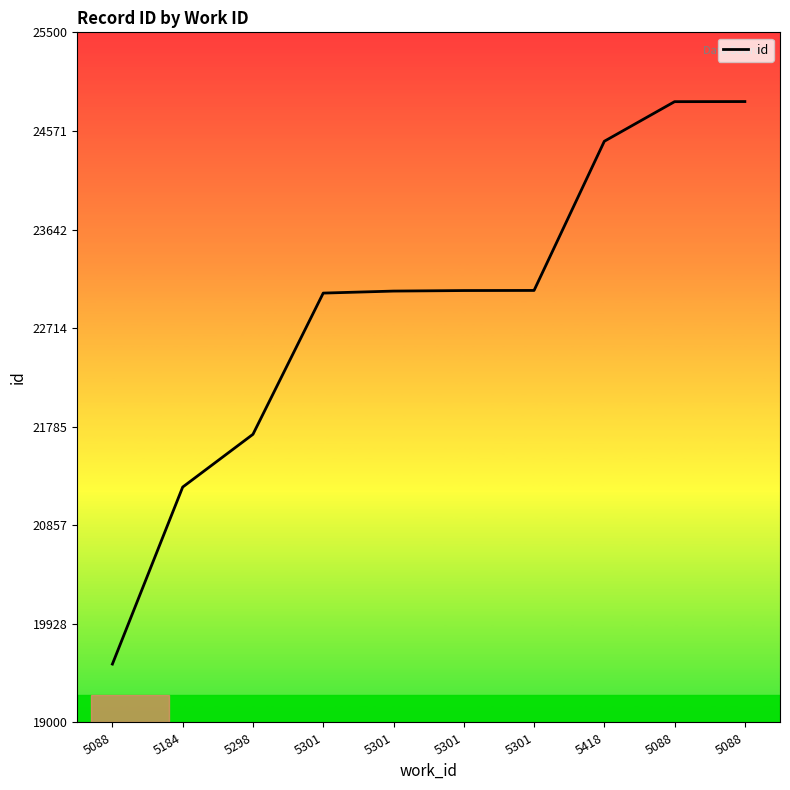

How many lines are shown in the chart?

1